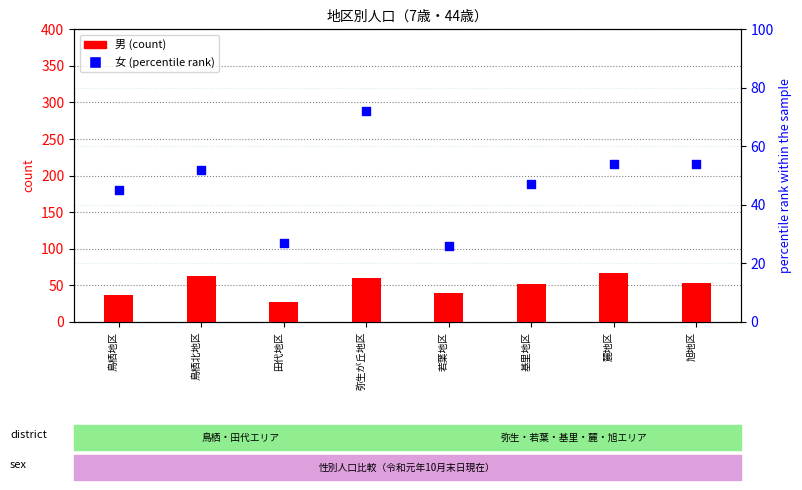

Which series has the largest Y range (max minus min)?

女 (percentile)